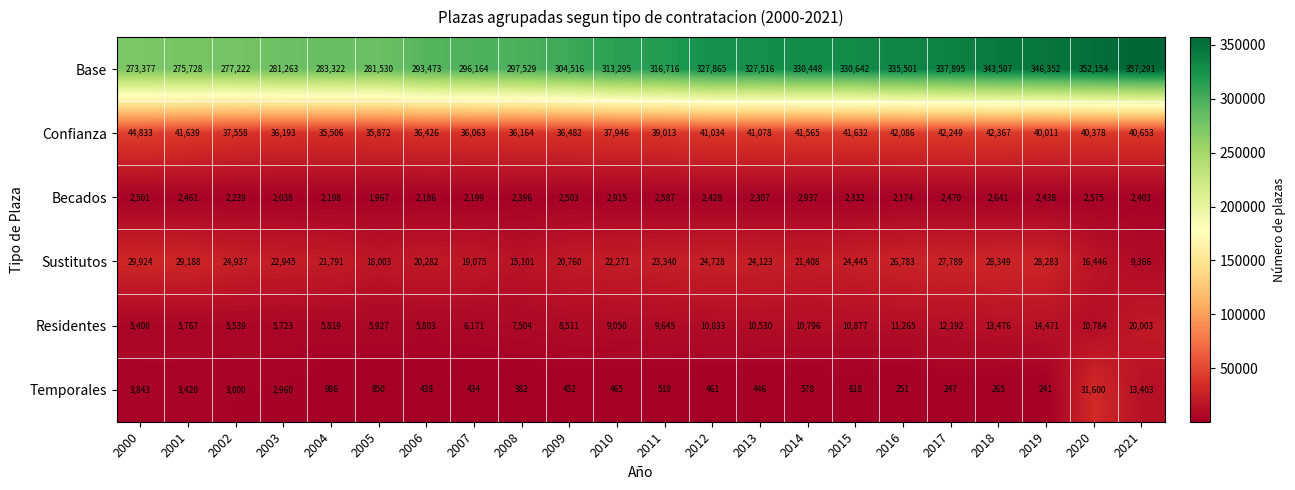

Where is Temporales nearest to the value 15920?

2021